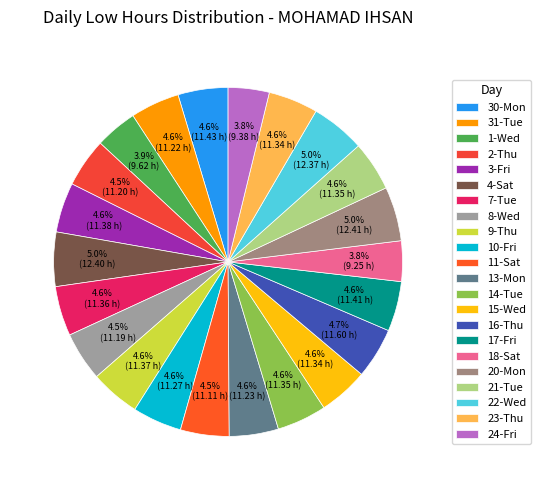

Count the number of slices in the pie.

22